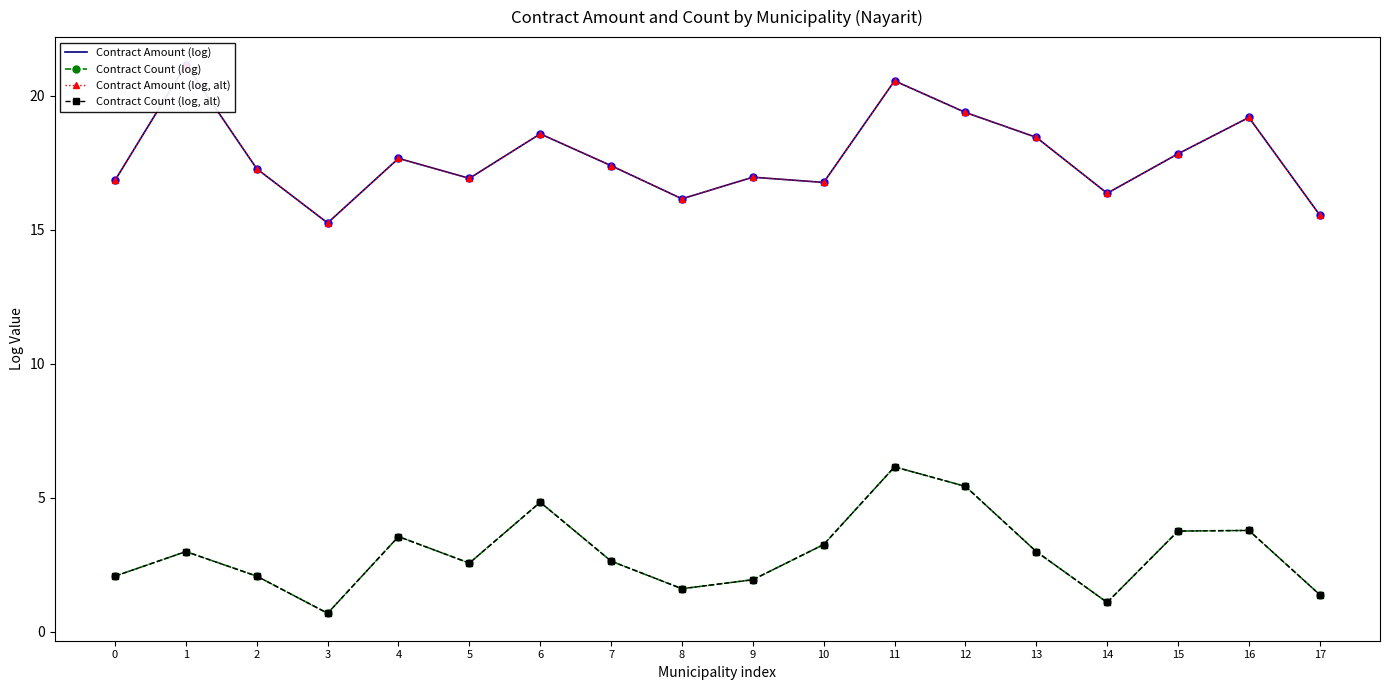

At which category is the sum across all series the highest?

11